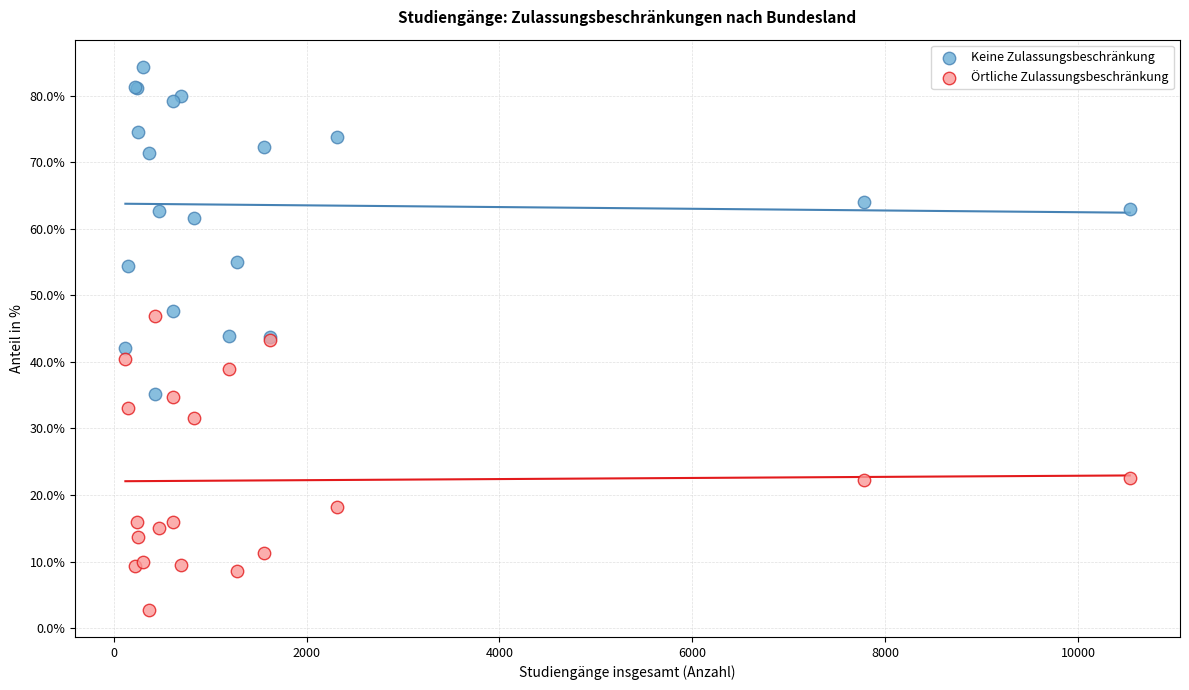

Which series contains the lowest Y value?

Örtliche Zulassungsbeschränkung